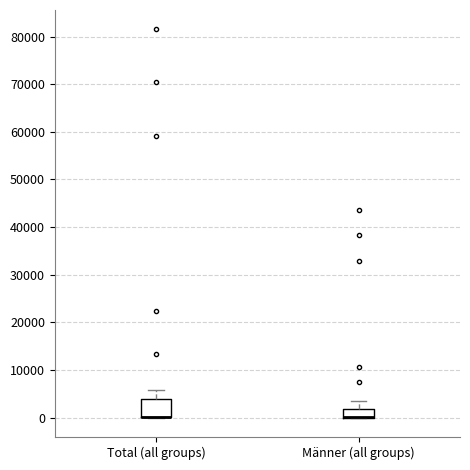

Which box is the tallest, from its lower edge to its upper edge?

Total (all groups)